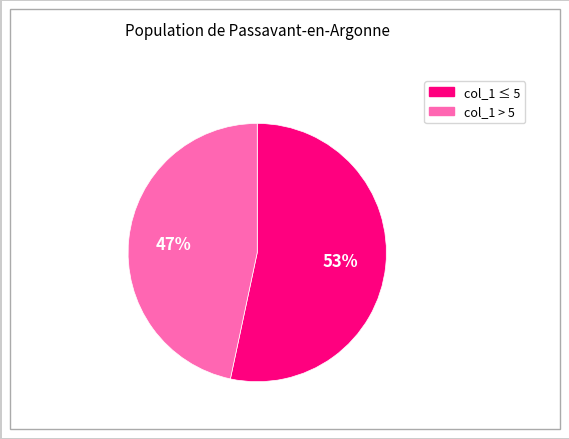

How many segments does this pie chart have?

2